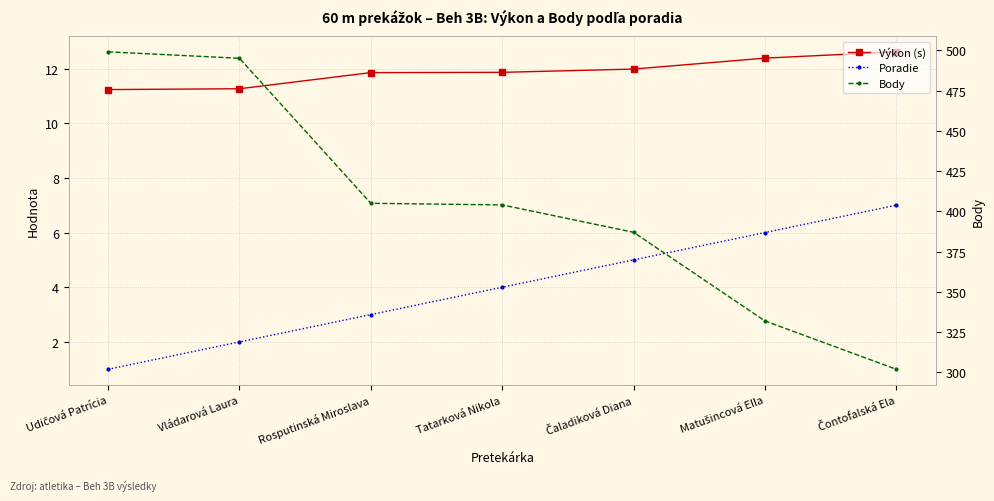

What is the sum of all Poradie values?

28.0